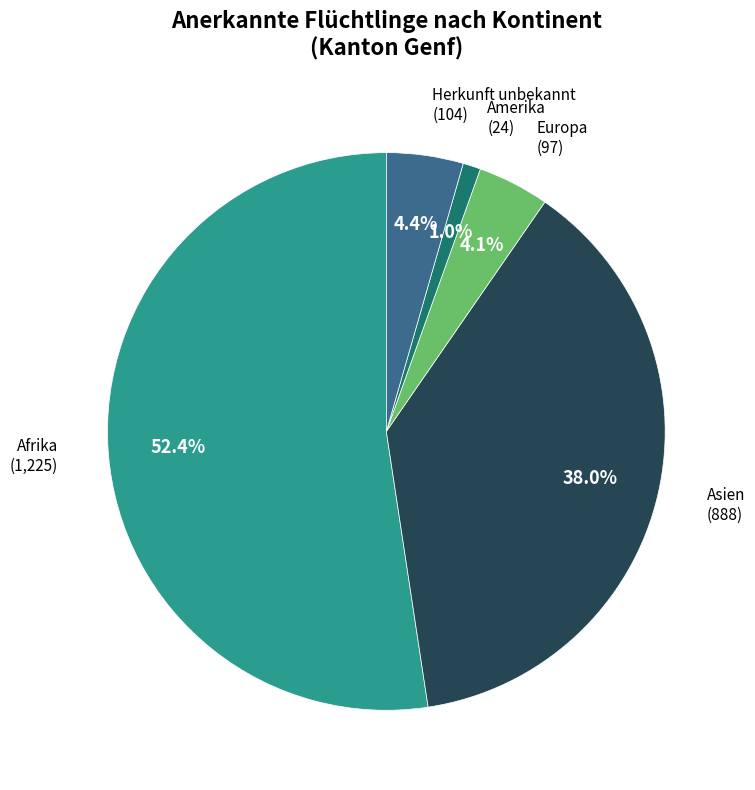

What is the largest slice in the pie chart?

Afrika